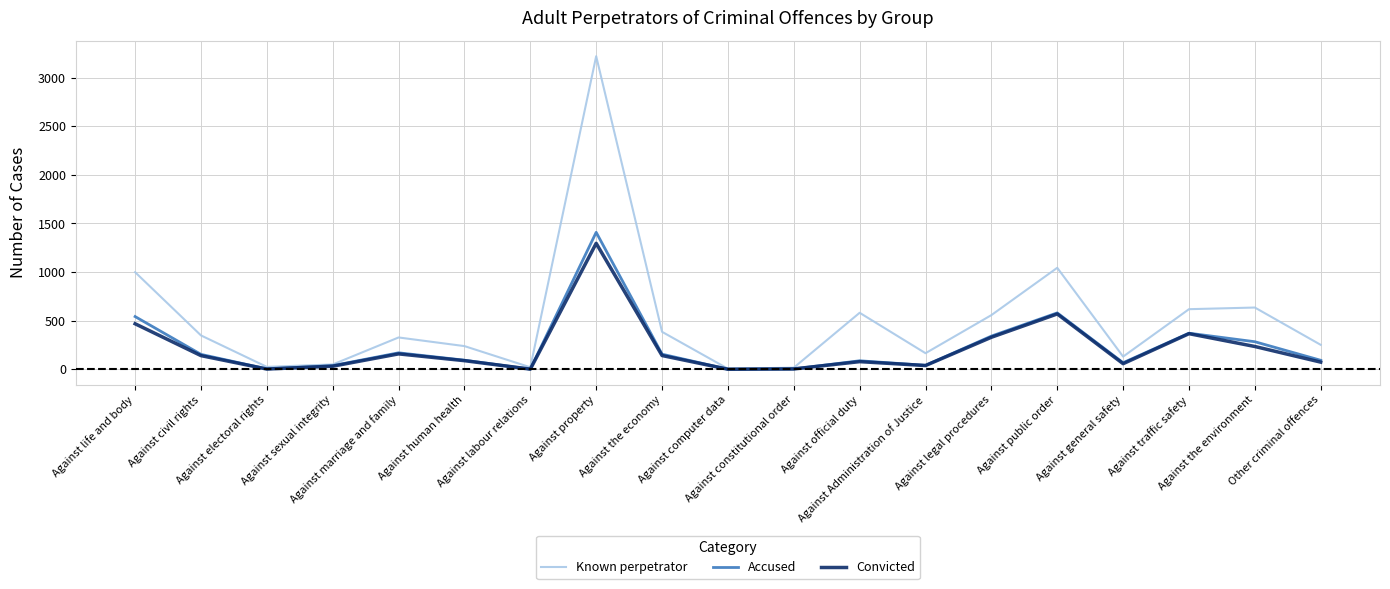

What is the difference between the second highest and second lowest values in the Convicted series?

568